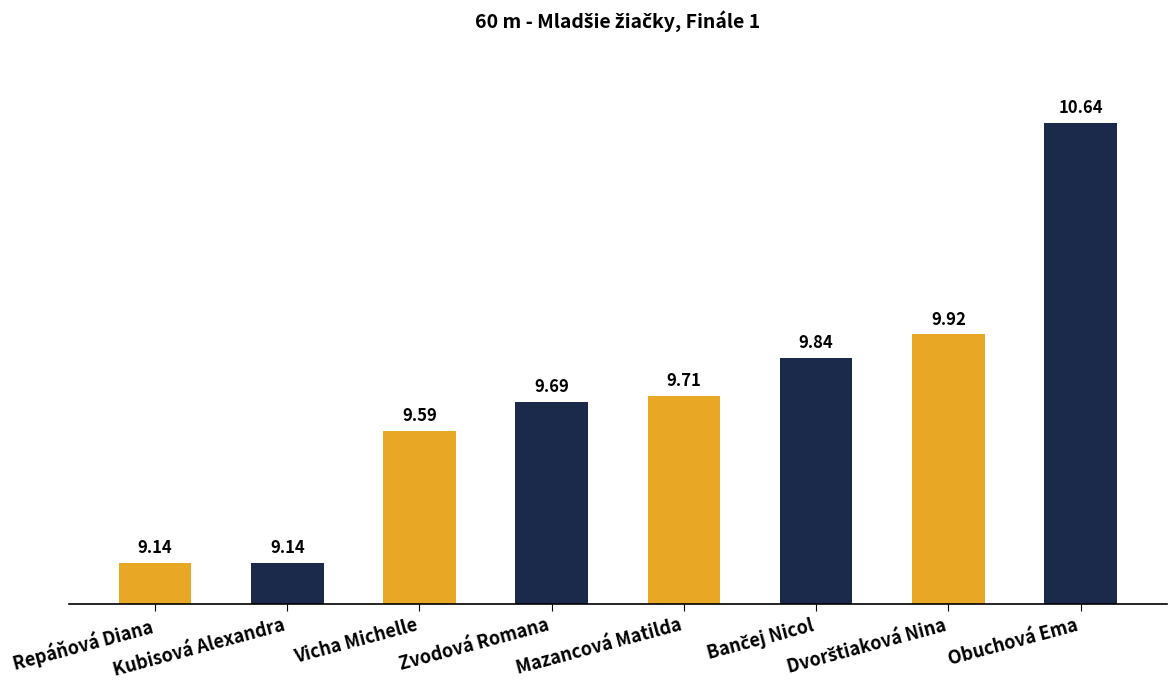

What is the maximum value shown in the chart?

10.6